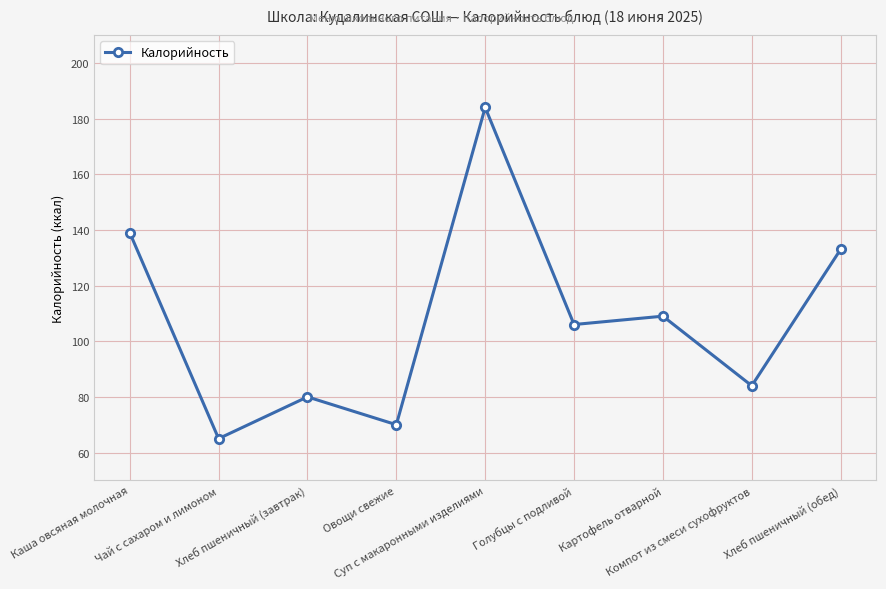

At which label is the value closest to 124?

Хлеб пшеничный (обед)